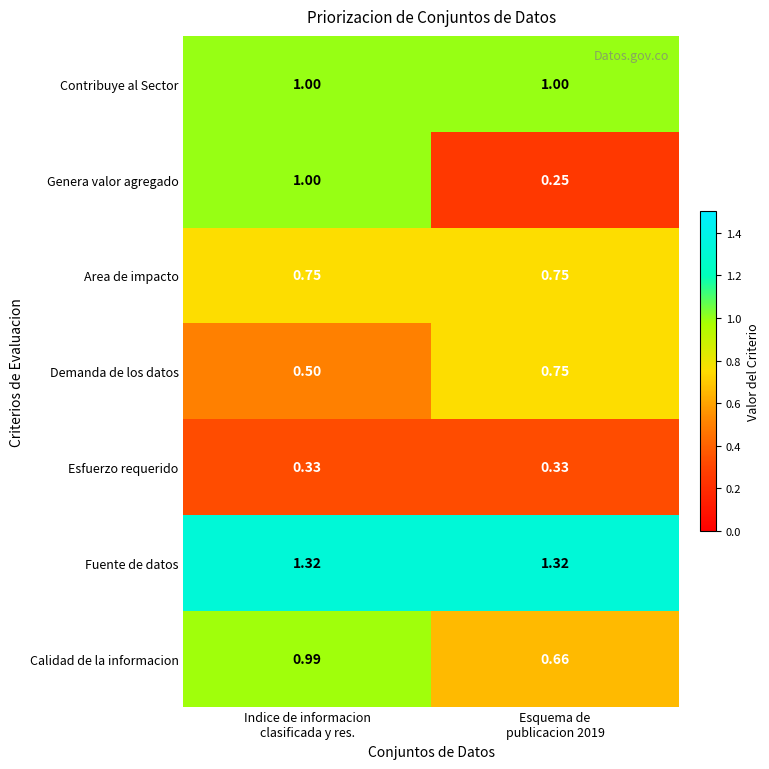

Which series has the largest total across all categories?

Fuente de datos